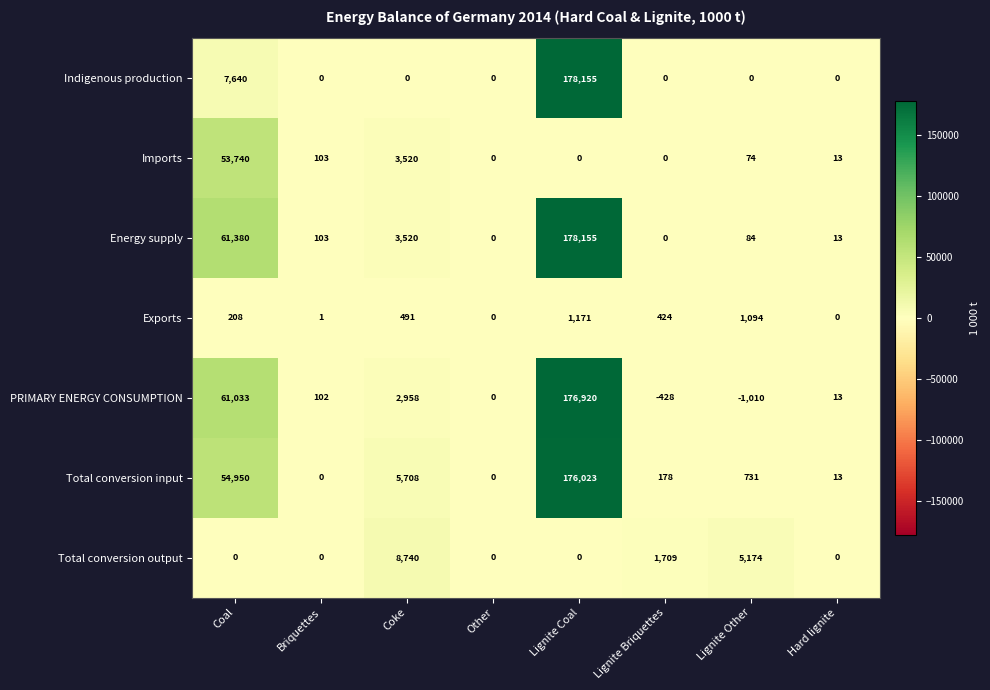

Is the value of PRIMARY ENERGY CONSUMPTION at Briquettes greater than the value of Energy supply at Other?

Yes